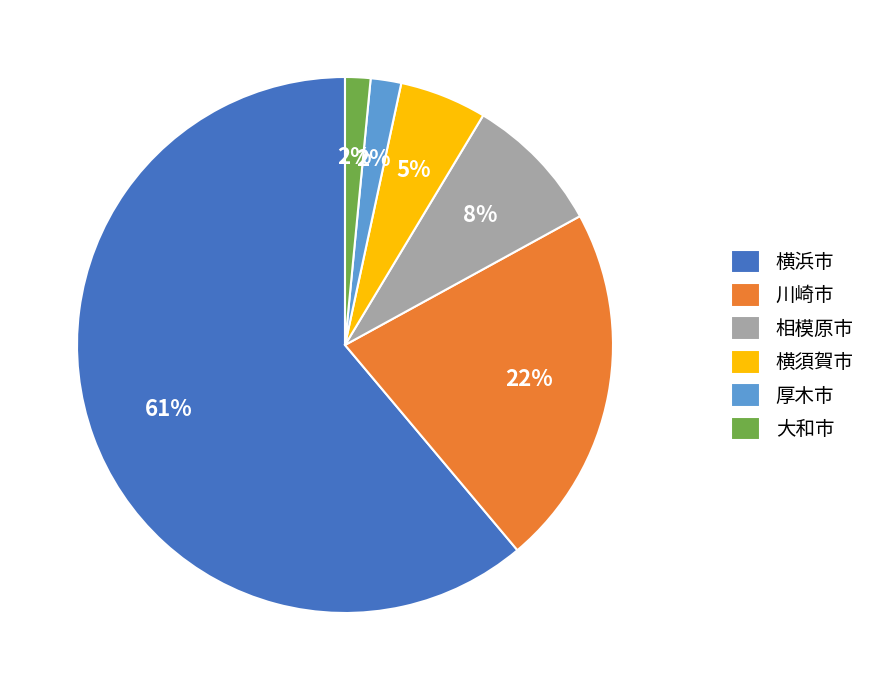

How many slices are in this pie chart?

6